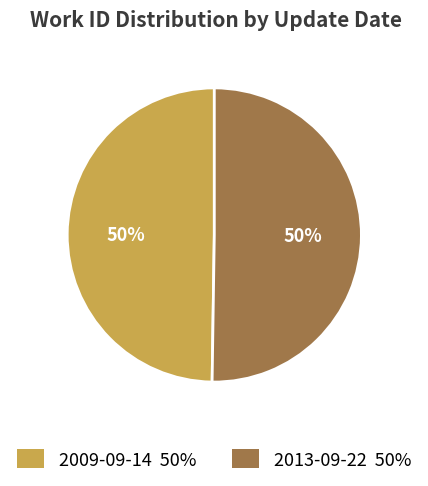

What is the ratio of the value at 2013-09-22 50% to the value at 2009-09-14 50%?

1.0